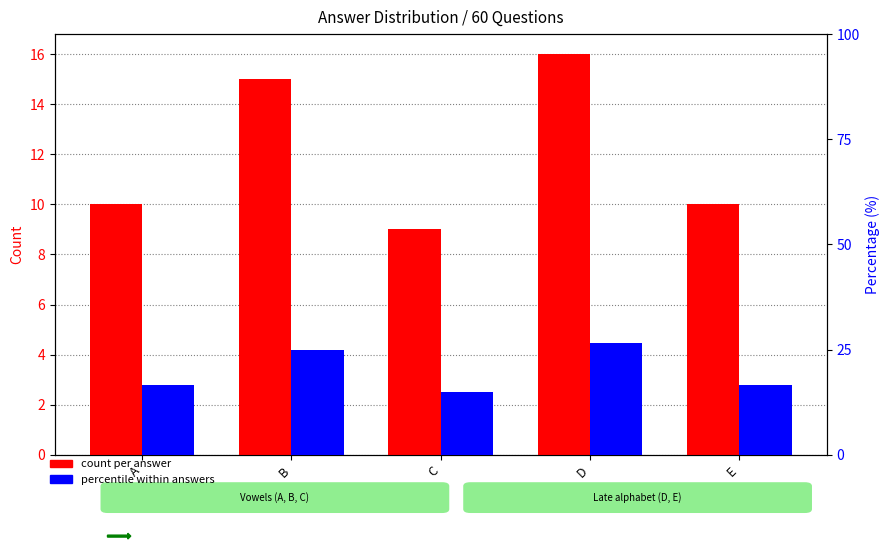

Are the bars horizontal?

No